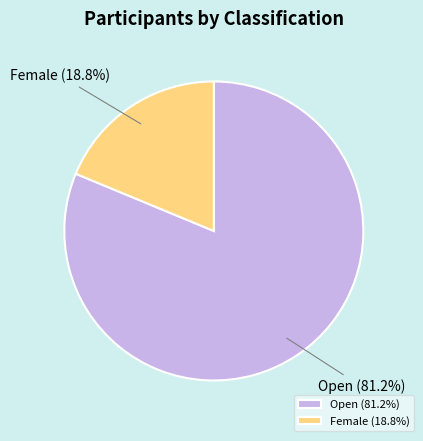

To the nearest percent, what portion does Female represent?

19%